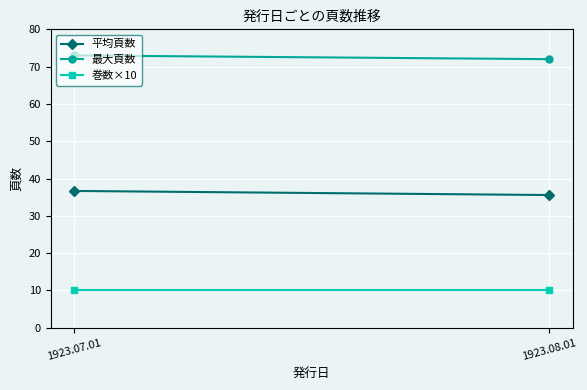

What are all the series names shown in the legend?

平均頁数, 最大頁数, 巻数×10